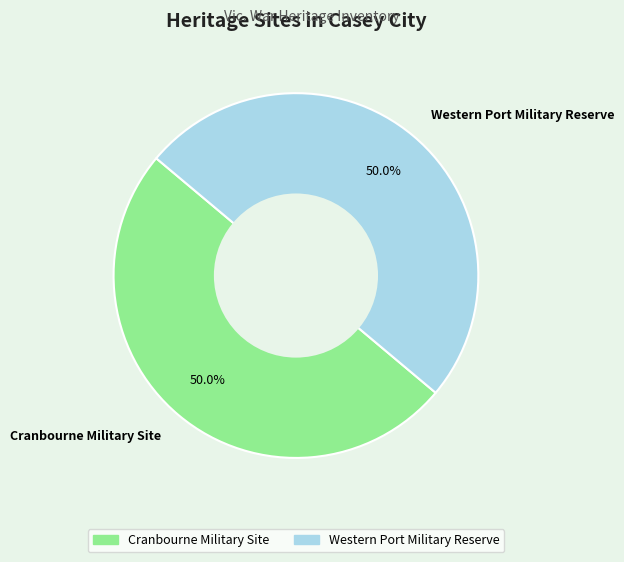

What is the ratio of the value at Western Port Military Reserve to the value at Cranbourne Military Site?

1.0